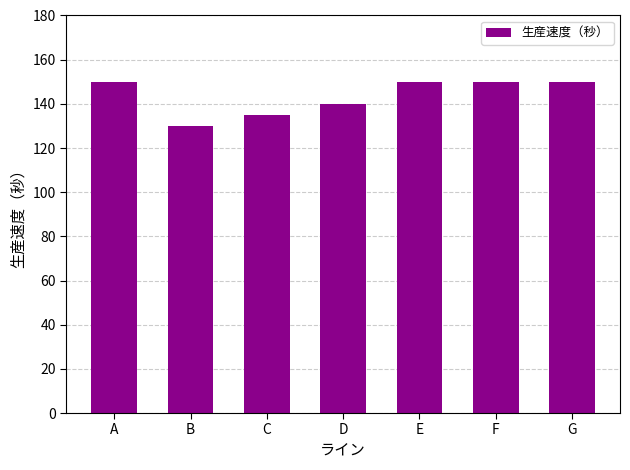

What is the value of the 6th bar from the left?

150